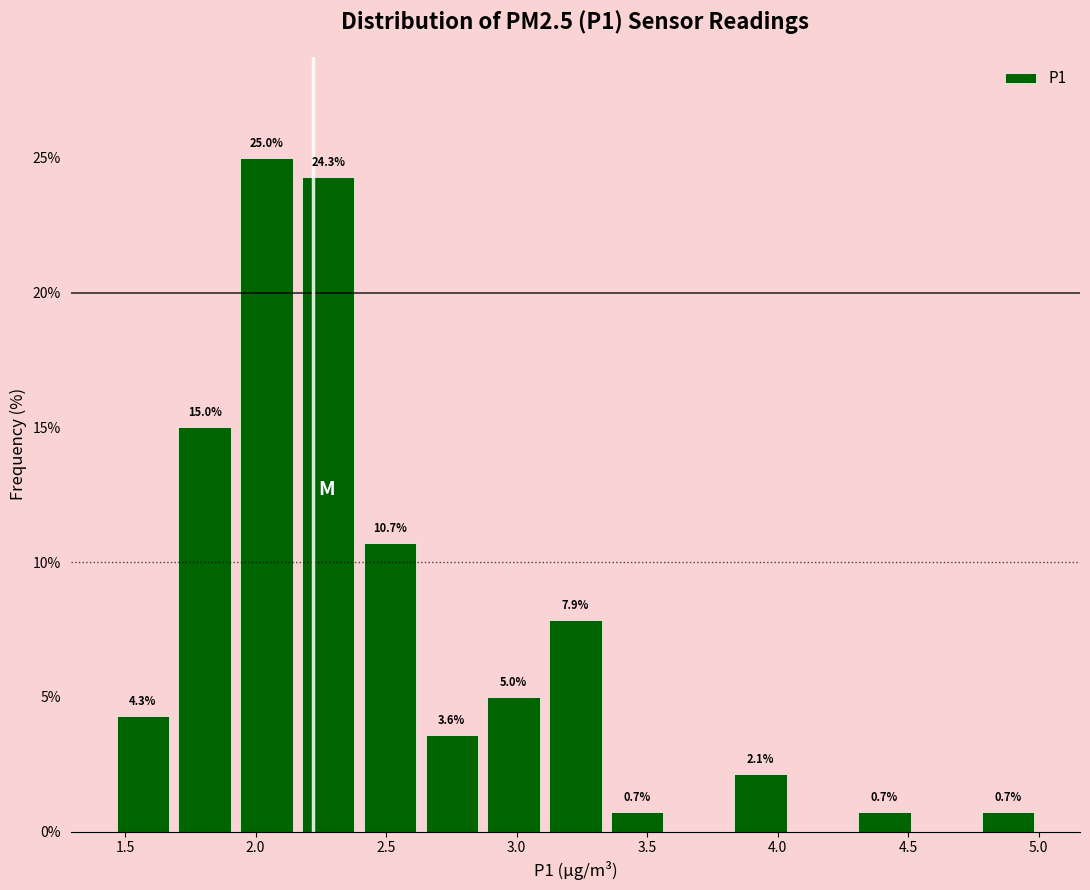

Which range on the x-axis has the tallest bar?

1.90 to 2.15